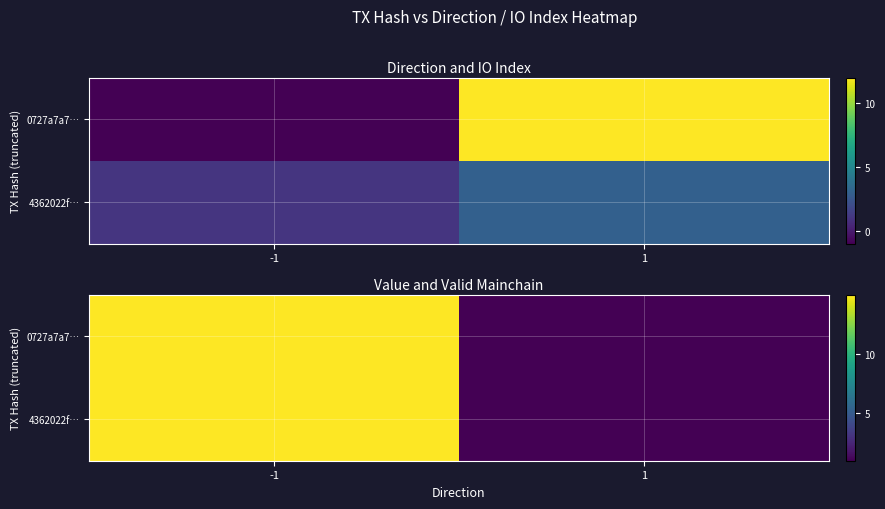

Which category has the highest value across all series?

-1